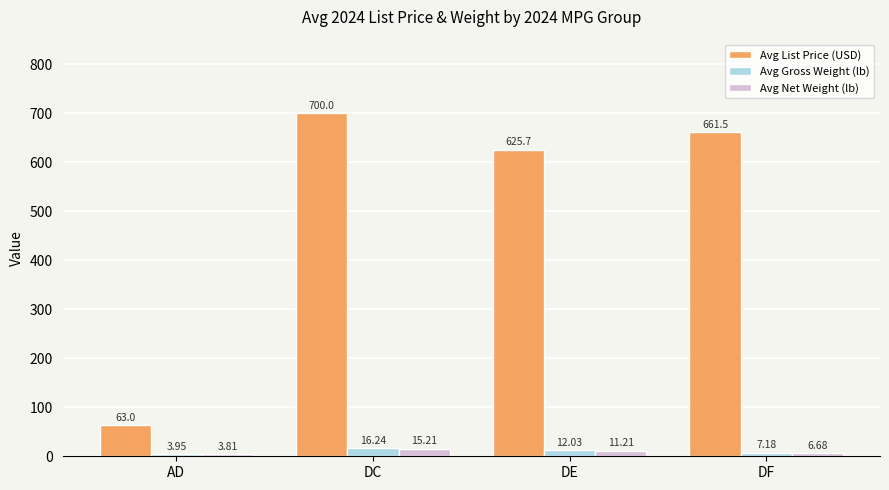

Which series has the largest total across all categories?

Avg List Price (USD)